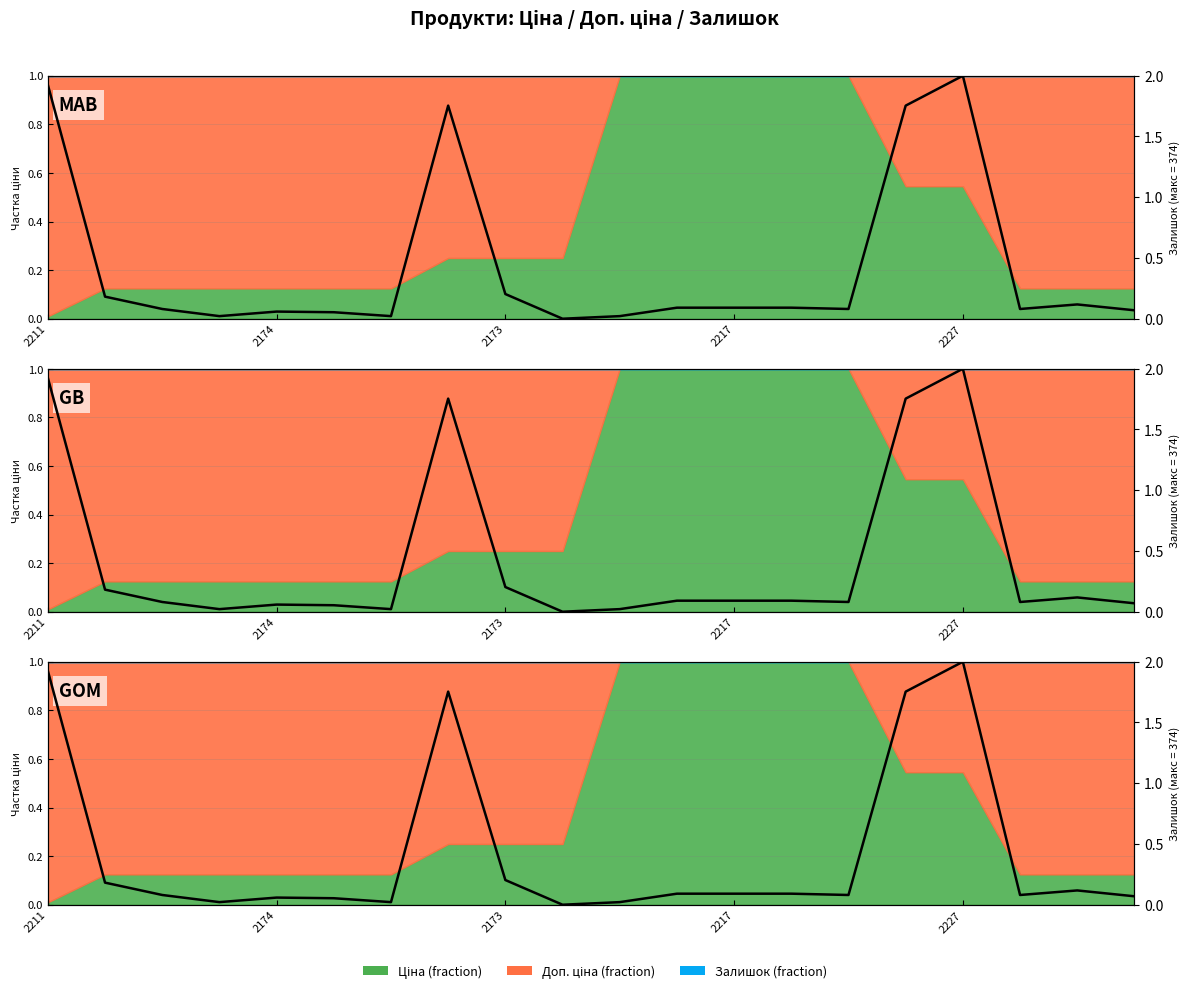

What is the label of the 3rd point from the right?

17